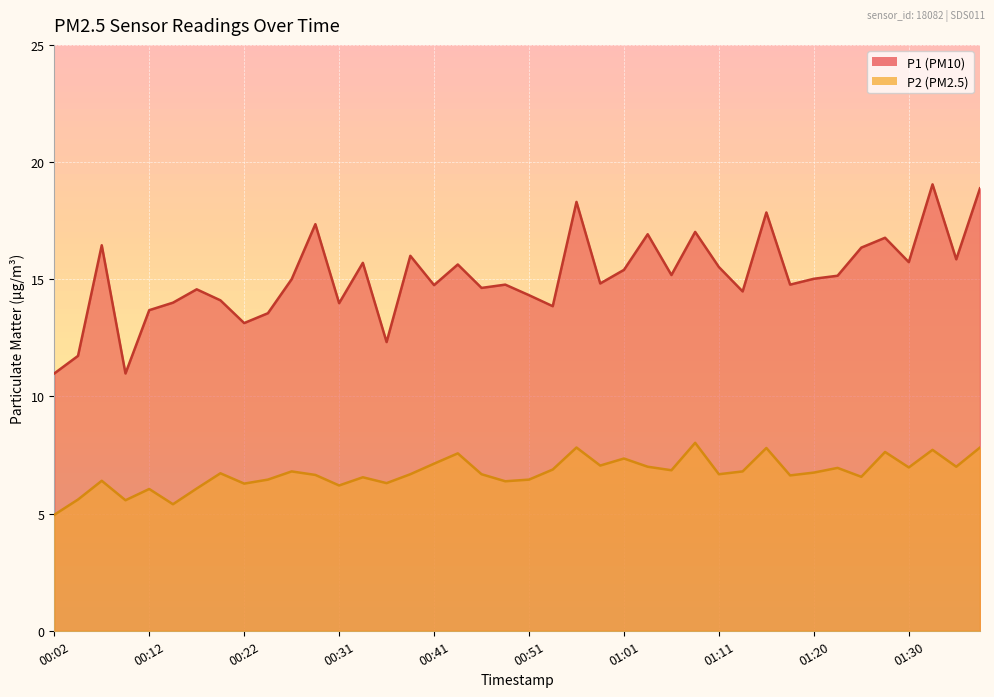

Which series changed the most between 00:29 and 01:38?

P1